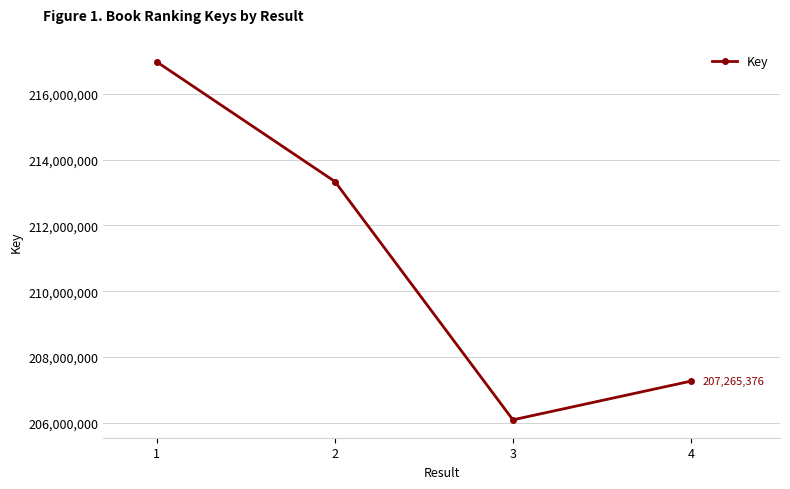

What is the smallest value displayed?

206088940